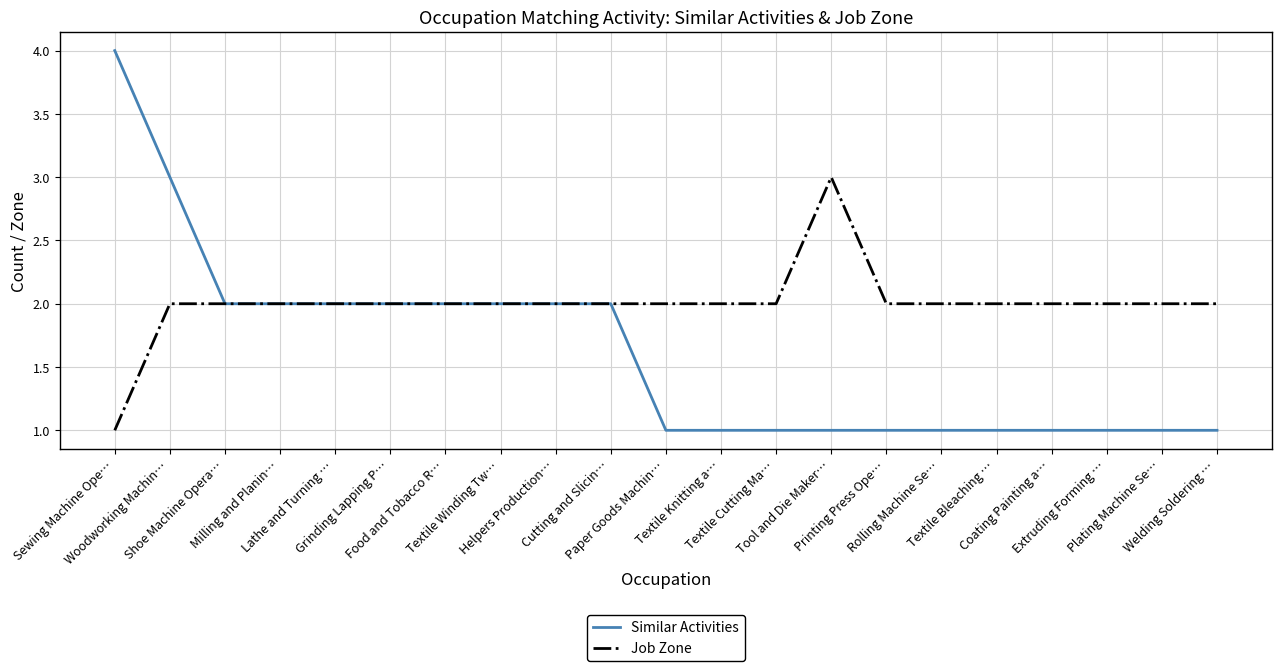

Reading left to right, extract all data points from this chart.

Similar Activities: 4	3	2	2	2	2	2	2	2	2	1	1	1	1	1	1	1	1	1	1	1
Job Zone: 1	2	2	2	2	2	2	2	2	2	2	2	2	3	2	2	2	2	2	2	2